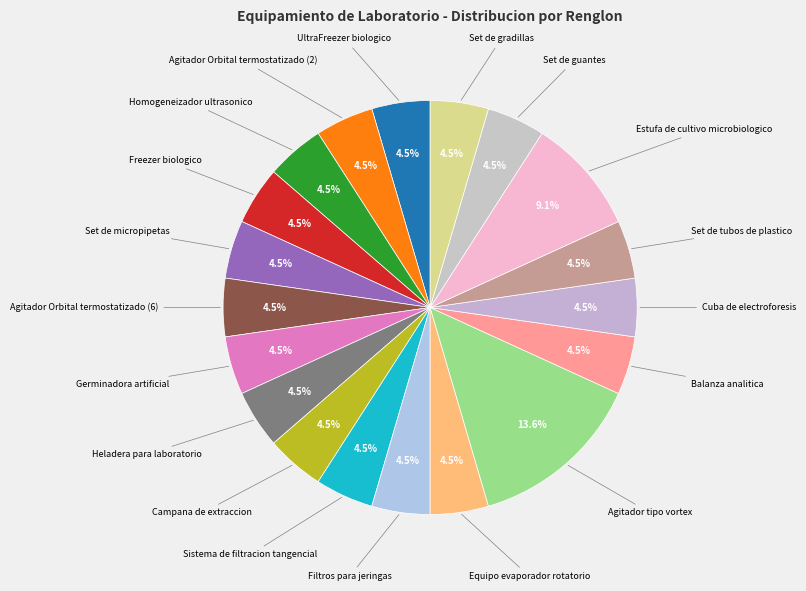

How many slices are in this pie chart?

19